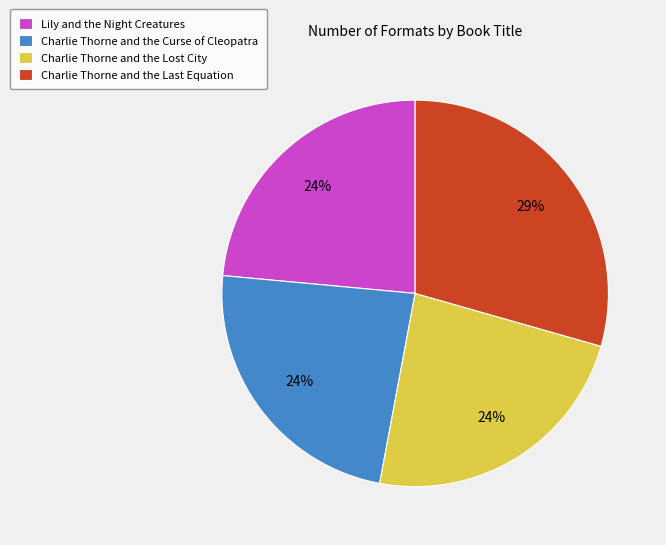

To the nearest percent, what portion does Charlie Thorne and the Curse of Cleopatra represent?

24%